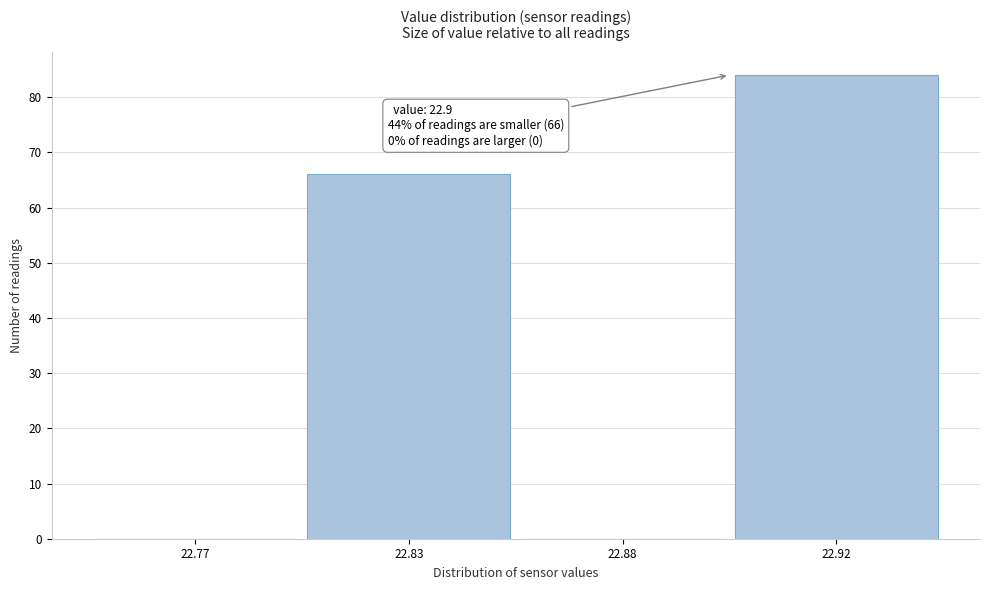

Reading left to right, transcribe all the data shown in this chart.

22.77=0	22.83=66	22.88=0	22.92=84